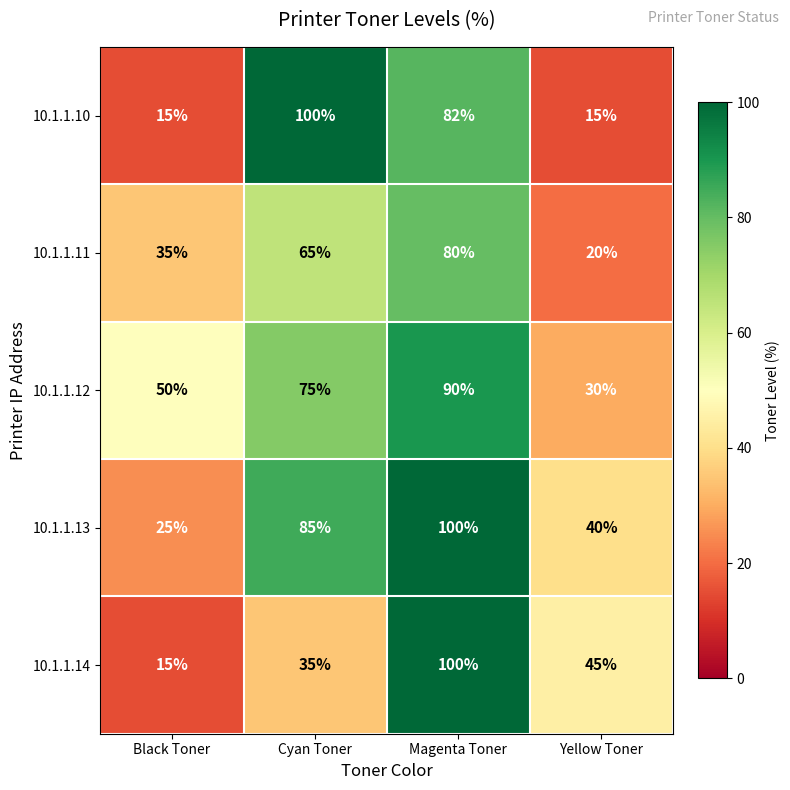

What is the difference between the maximum and second lowest values in the 10.1.1.14 series?

65